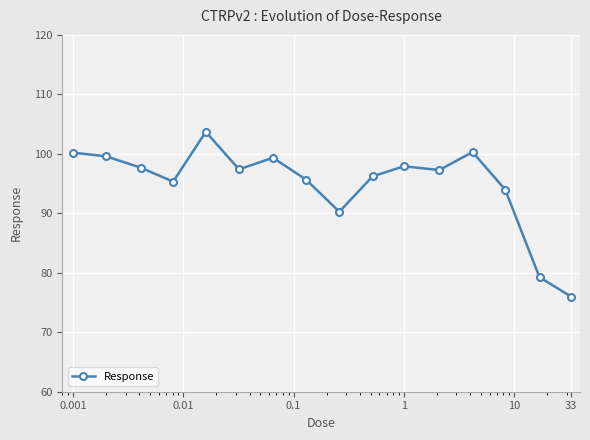

What is the greatest value displayed?

103.7